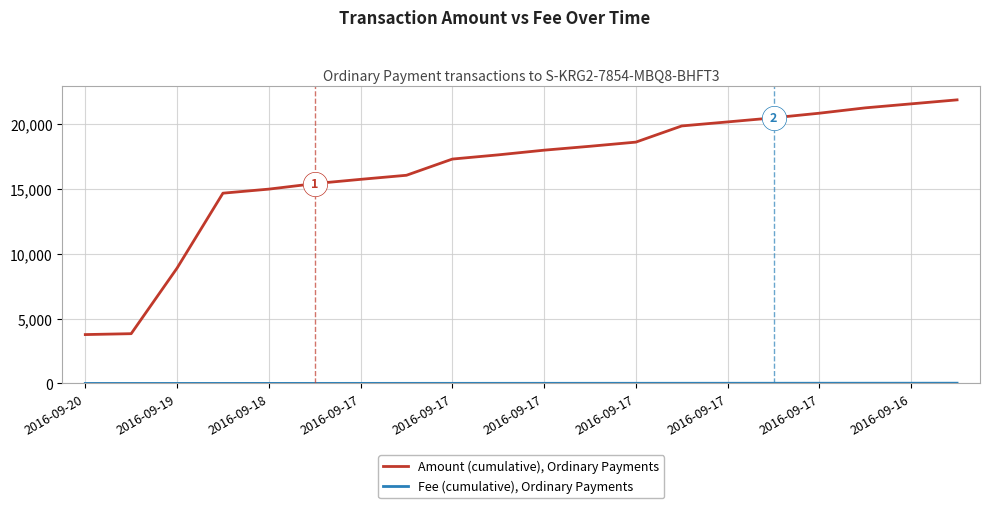

Which series has the largest total across all categories?

Amount (cumulative), Ordinary Payments